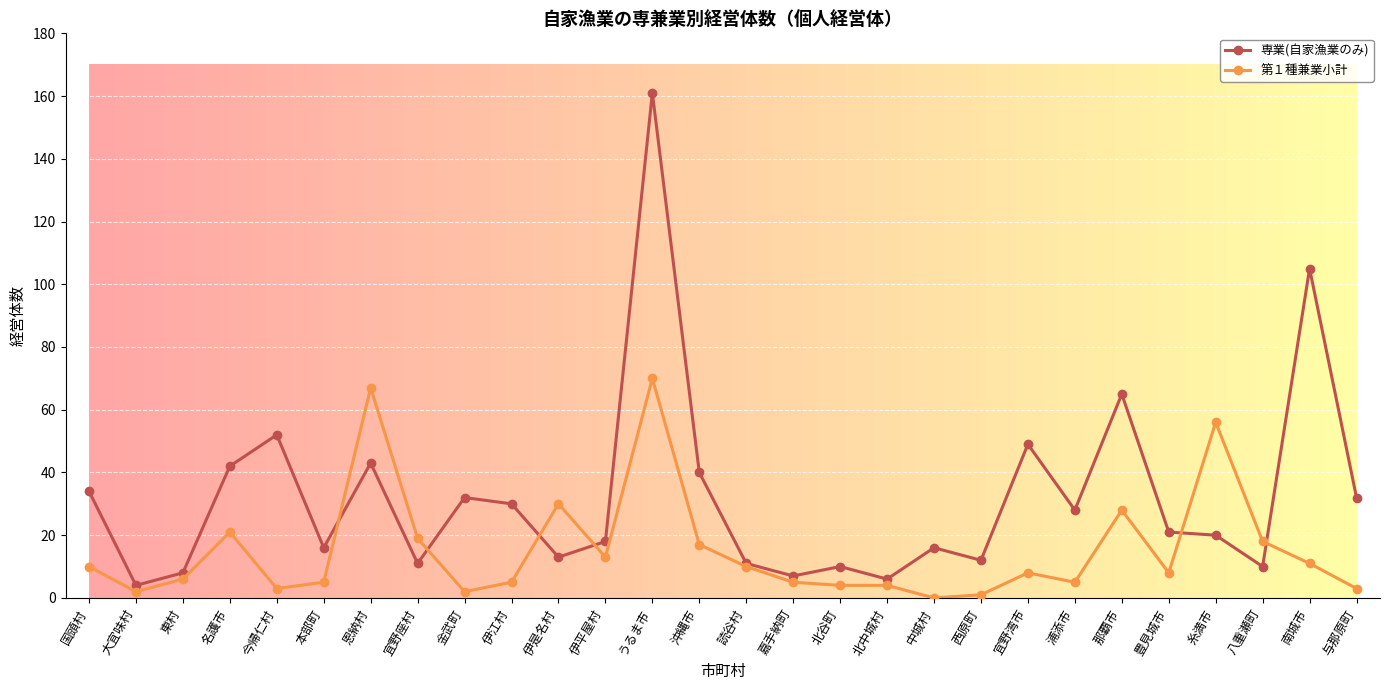

Where is 第１種兼業小計 nearest to the value 35?

伊是名村